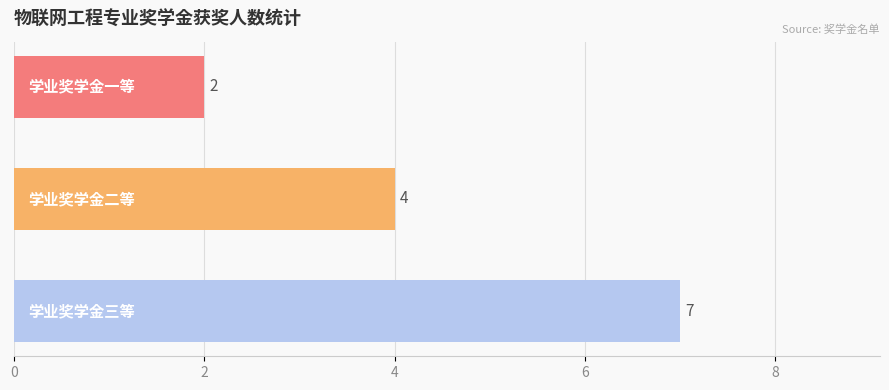

How many values are between 2 and 7?

3